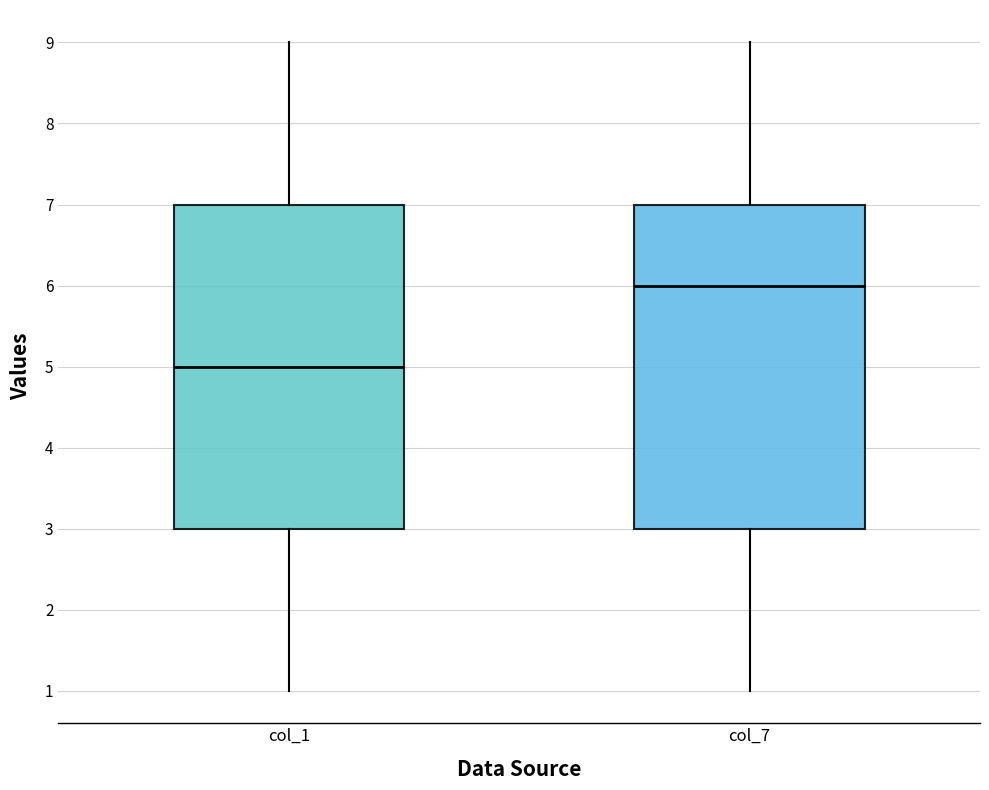

Where does the upper whisker of the box for col_7 end on the y-axis? The values are not printed on the chart, so give them approximately, as read against the axis.

9